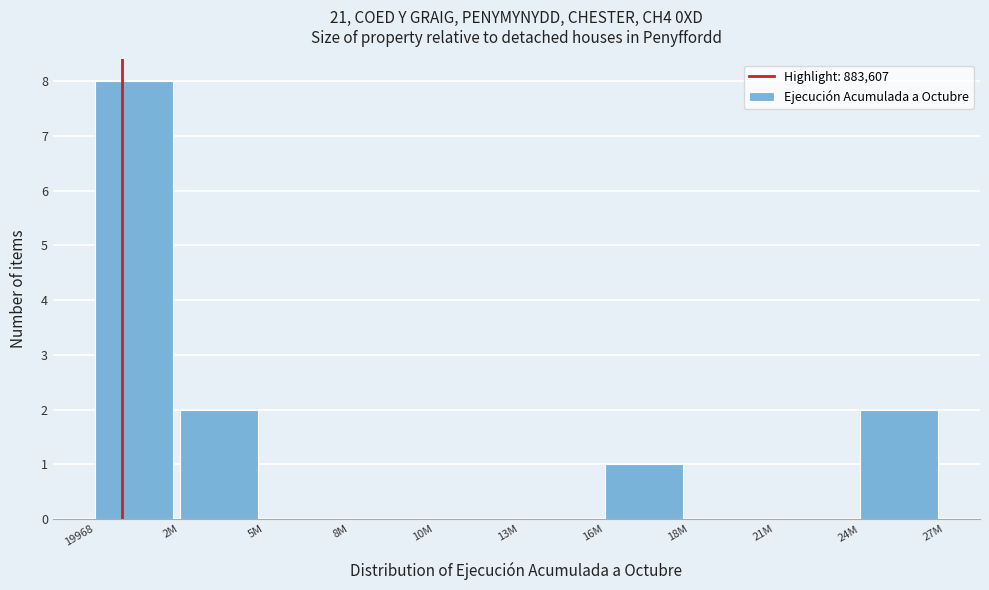

Reading left to right, list all the values displayed in this chart.

19968=8	2M=2	5M=0	8M=0	10M=0	13M=0	16M=1	18M=0	21M=0	24M=2